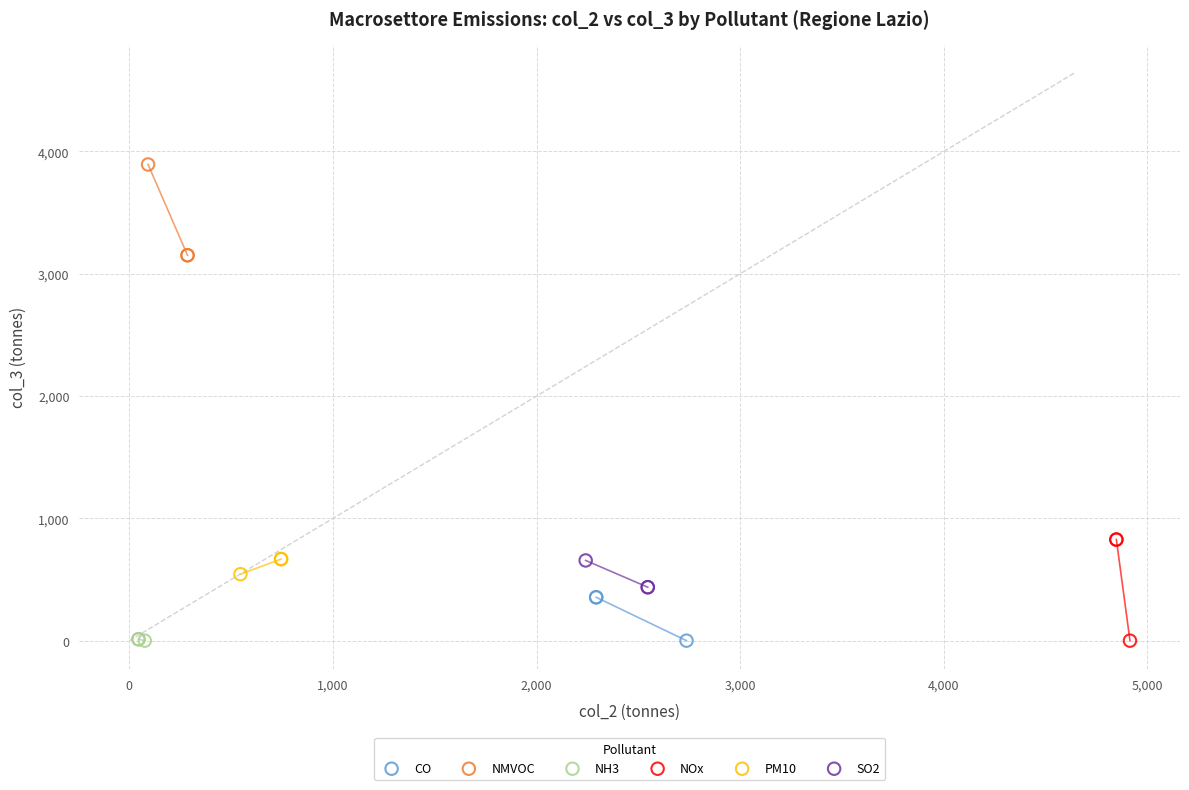

Which series contains the highest Y value?

NMVOC